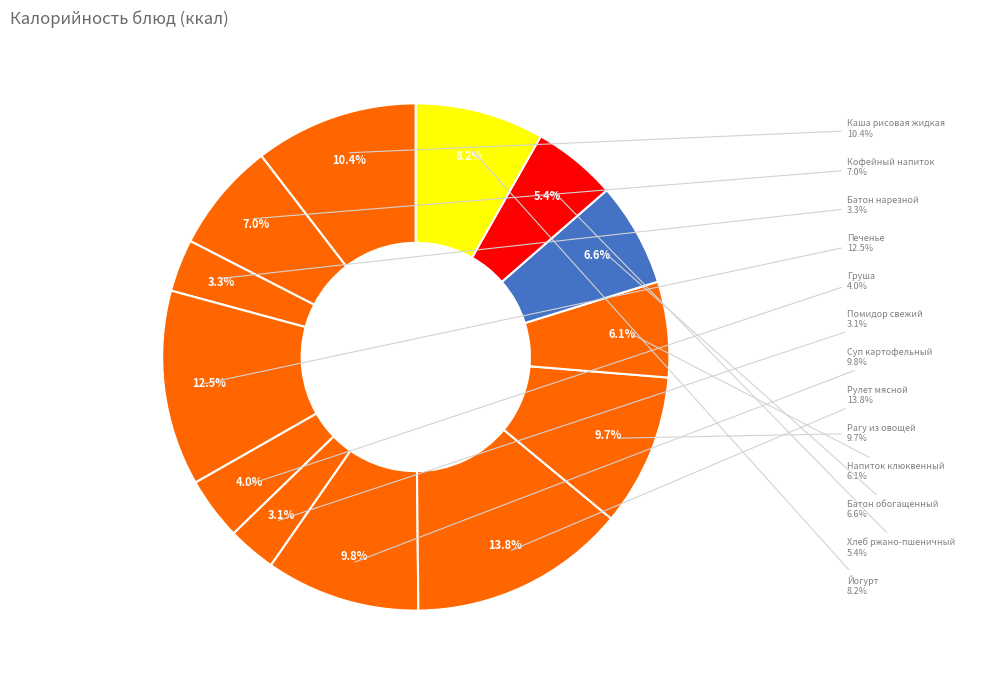

Rank the categories by value from highest to lowest.

Рулет мясной, Печенье, Каша рисовая жидкая, Суп картофельный, Рагу из овощей, Йогурт, Кофейный напиток, Батон обогащенный, Напиток клюквенный, Хлеб ржано-пшеничный, Груша, Батон нарезной, Помидор свежий